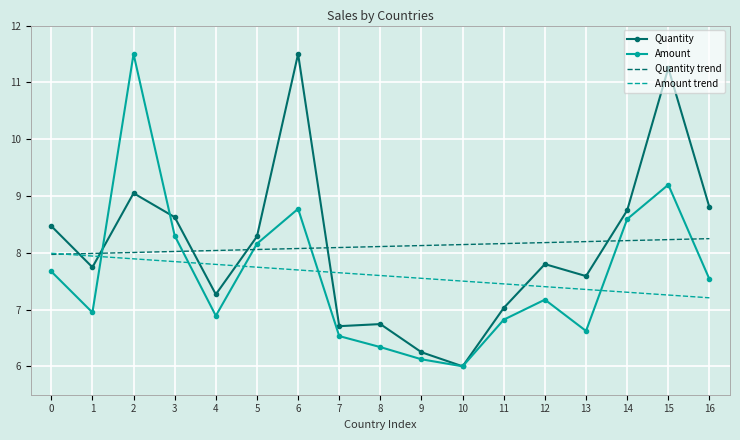

What is the total value across all series at 16?

31.8